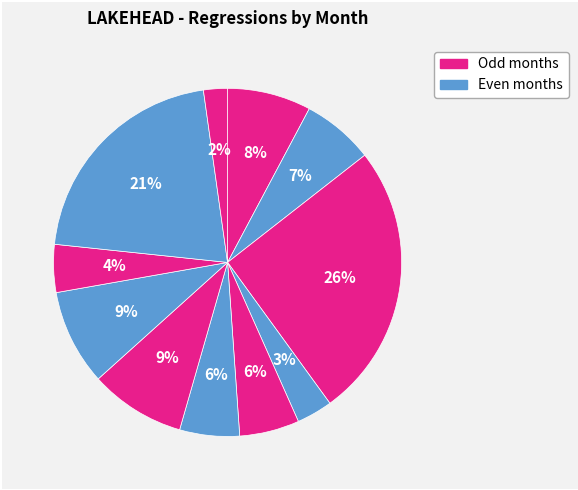

How many slices are in this pie chart?

11